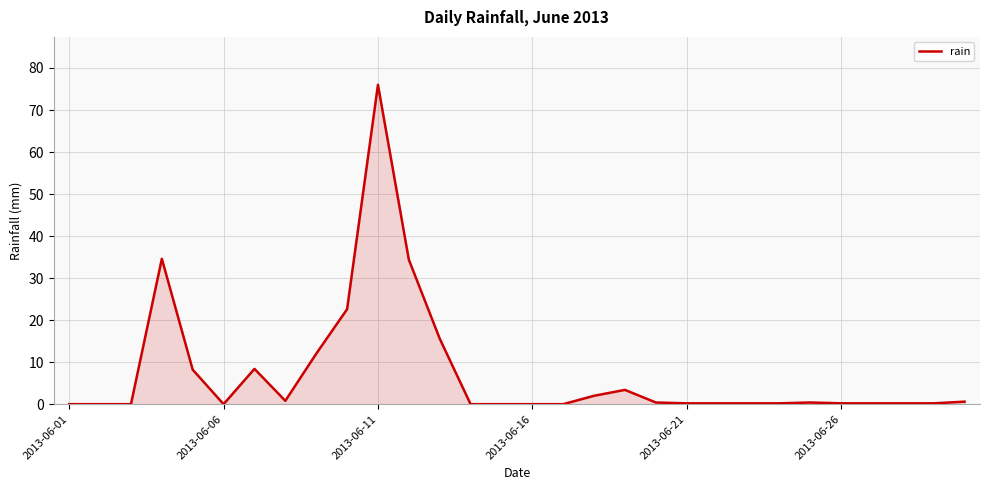

What is the difference between the maximum and minimum values?

76.0